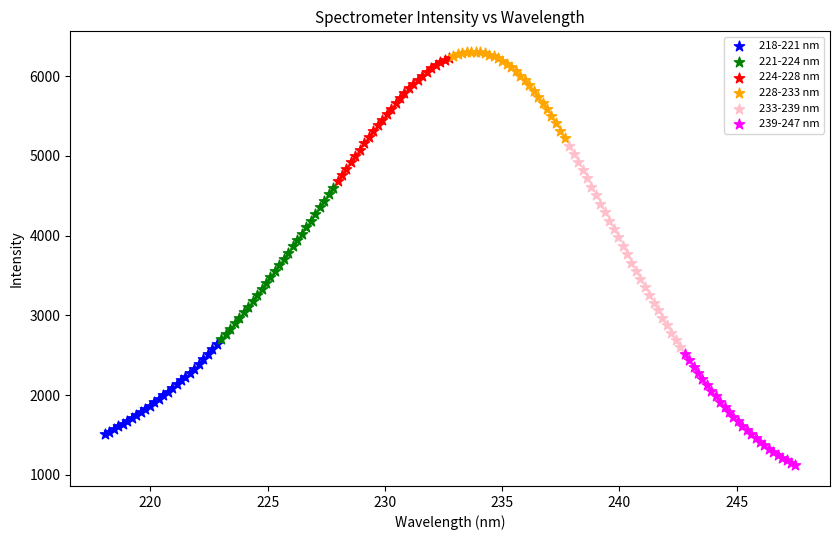

Which series has the widest spread of Y values?

233-239 nm